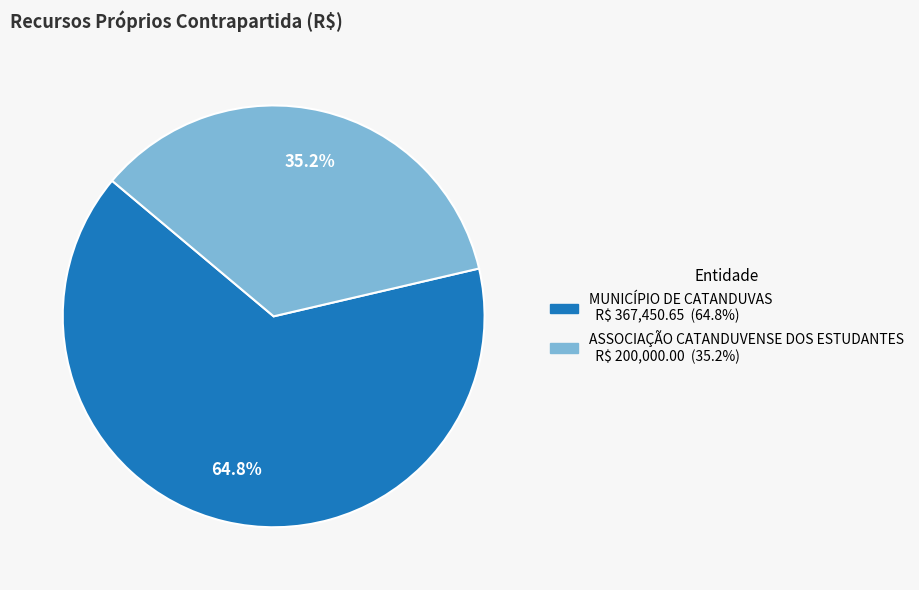

How much of the chart is everything except ASSOCIAÇÃO CATANDUVENSE DOS ESTUDANTES?

64.8%